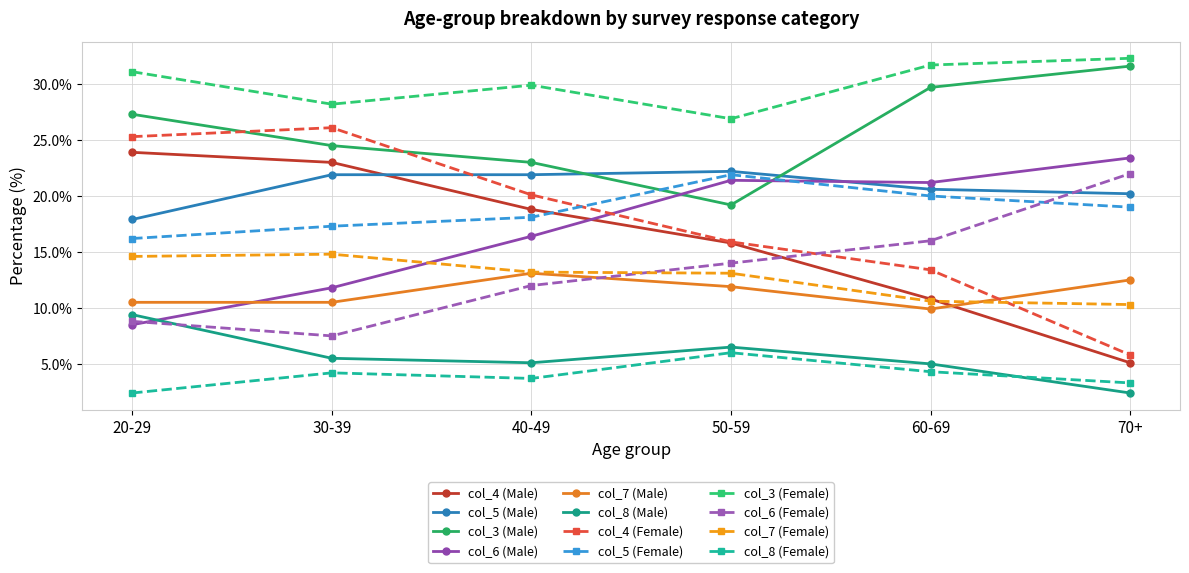

What is the greatest value displayed?

32.3